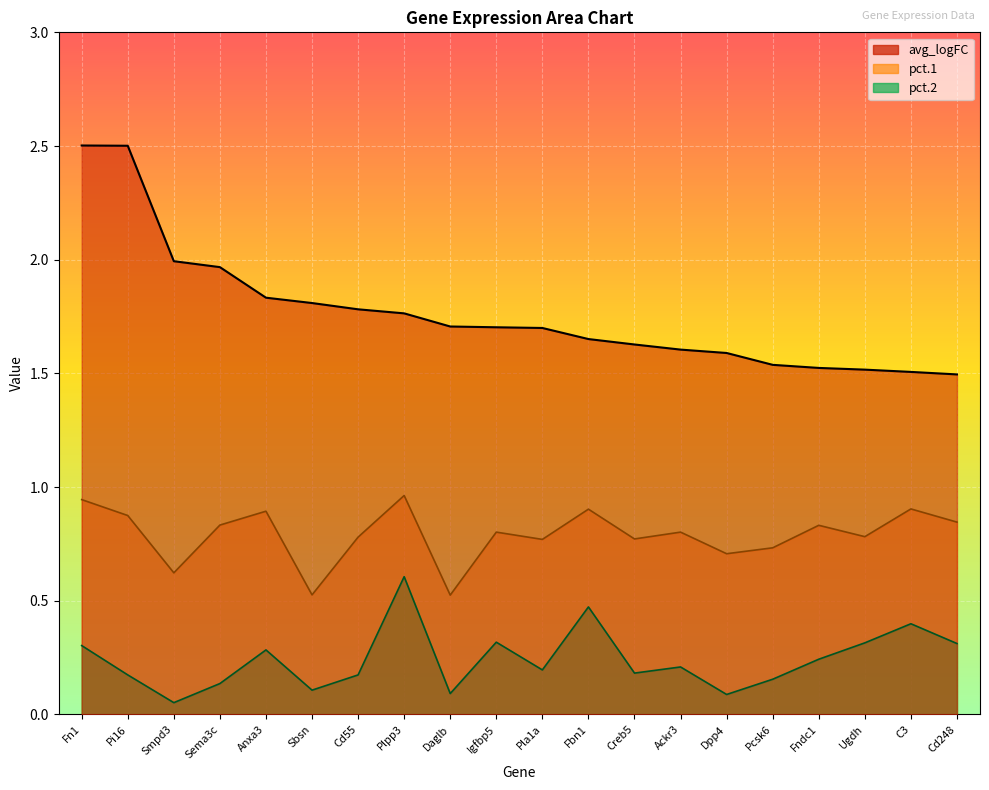

What is the spread (max minus min) of values at Fbn1?

1.2